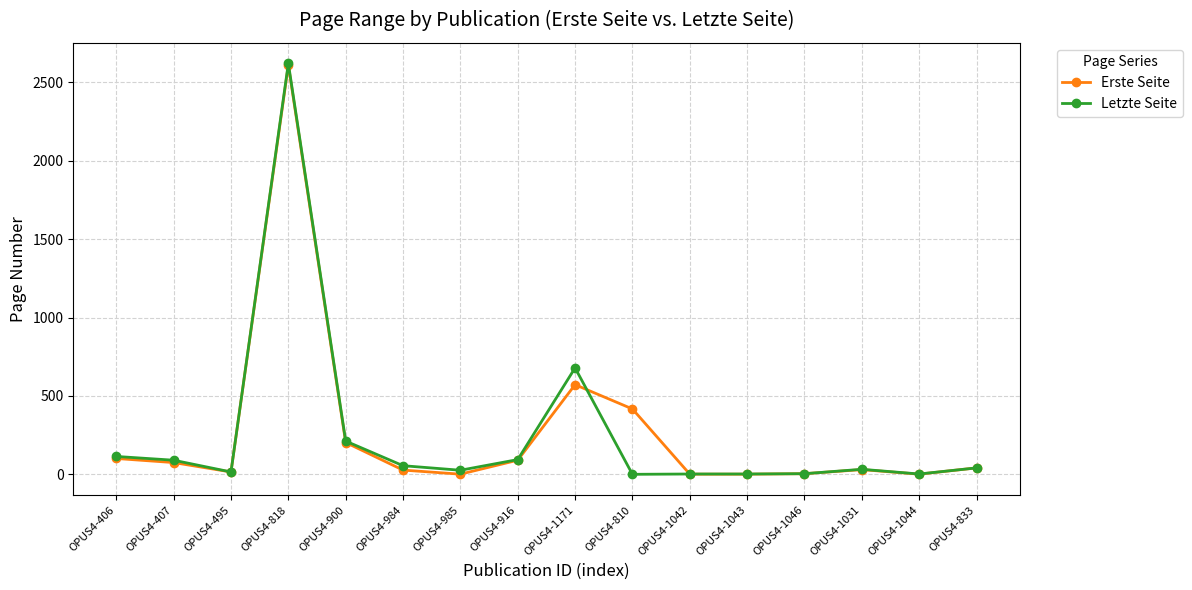

Is the value of Erste Seite at OPUS4-818 greater than the value of Letzte Seite at OPUS4-833?

Yes